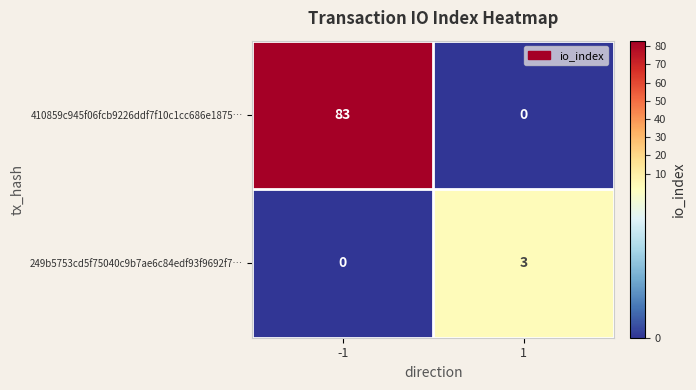

At how many categories does at least one series exceed 69?

1